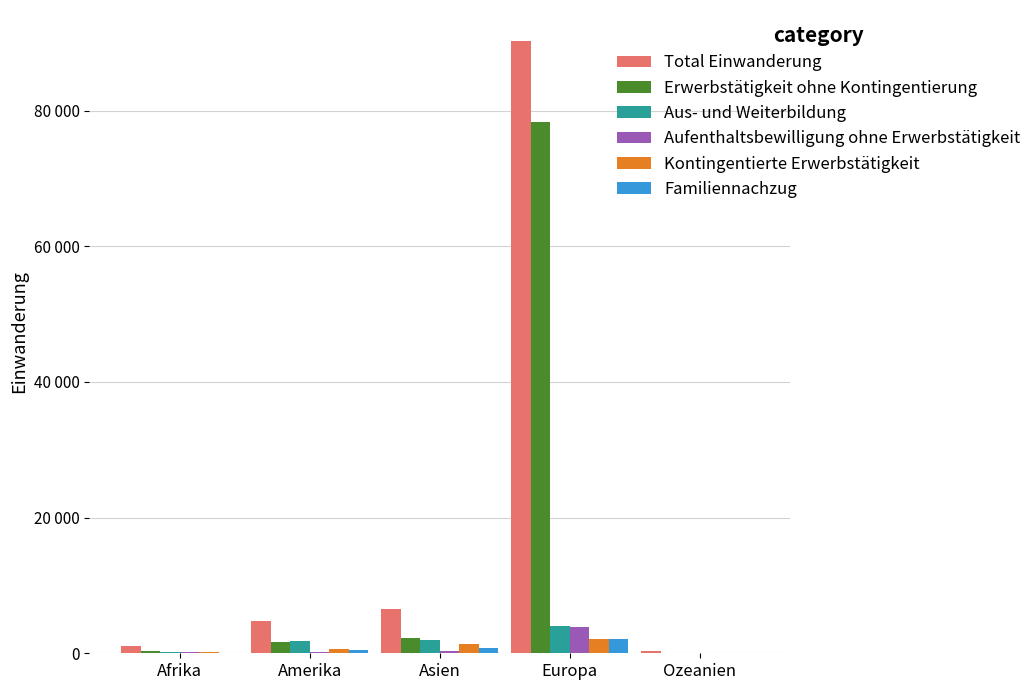

Reading right to left, extract all data points from this chart.

Total Einwanderung: Ozeanien=264	Europa=90321	Asien=6569	Amerika=4743	Afrika=1082
Erwerbstätigkeit ohne Kontingentierung: Ozeanien=108	Europa=78259	Asien=2234	Amerika=1725	Afrika=386
Aus- und Weiterbildung: Ozeanien=94	Europa=4040	Asien=1915	Amerika=1737	Afrika=193
Aufenthaltsbewilligung ohne Erwerbstätigkeit: Ozeanien=8	Europa=3857	Asien=320	Amerika=241	Afrika=161
Kontingentierte Erwerbstätigkeit: Ozeanien=33	Europa=2054	Asien=1315	Amerika=613	Afrika=255
Familiennachzug: Ozeanien=21	Europa=2090	Asien=783	Amerika=423	Afrika=86